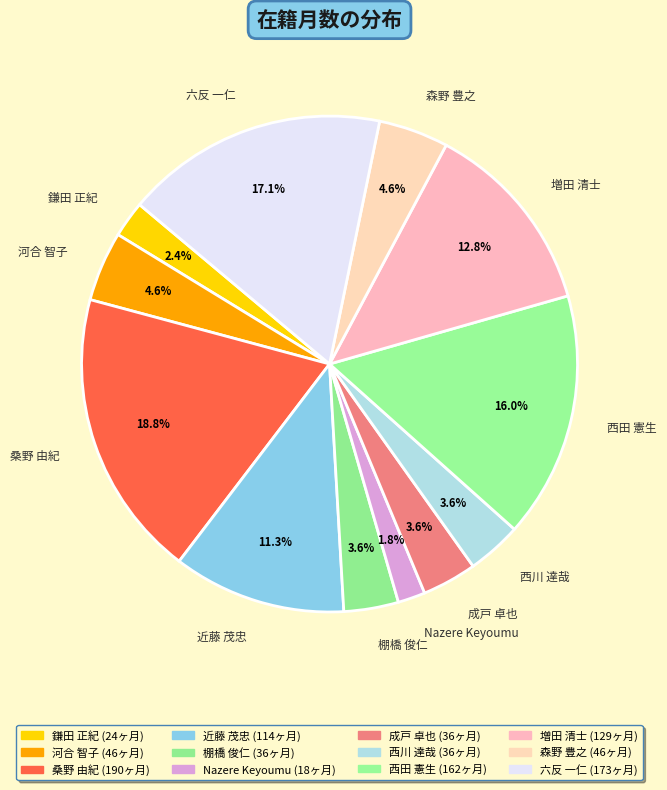

How many segments does this pie chart have?

12